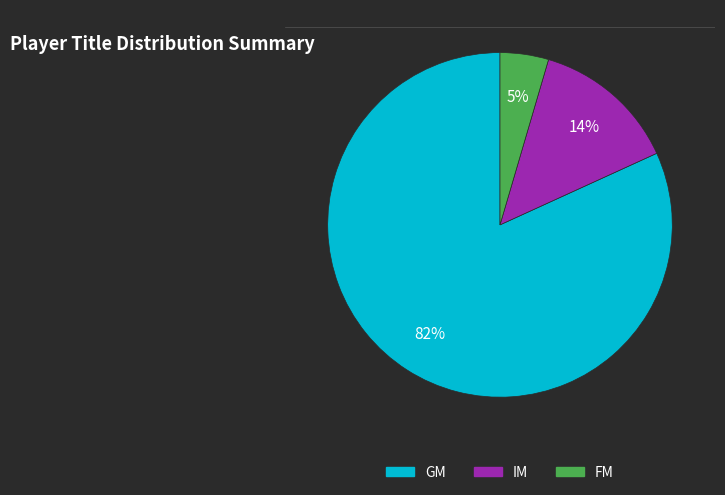

Count the number of slices in the pie.

3